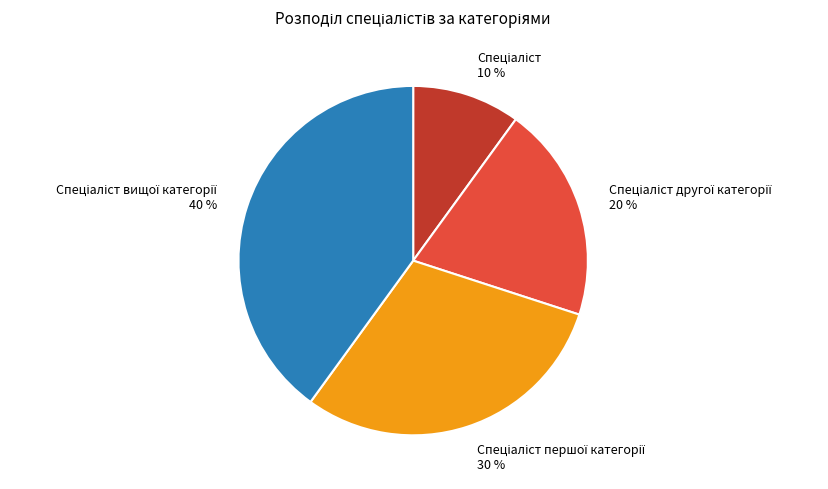

Does any single category account for the majority?

No